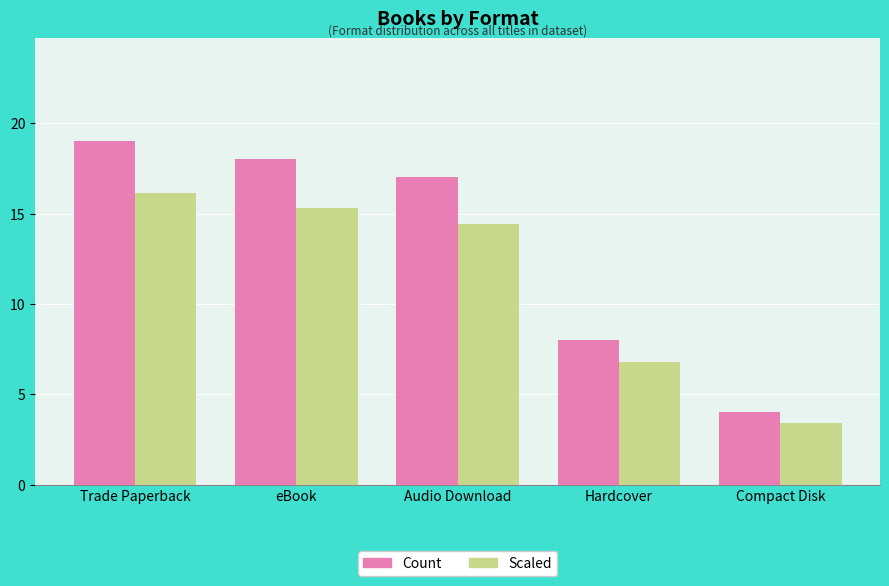

How many bars are there in total?

10